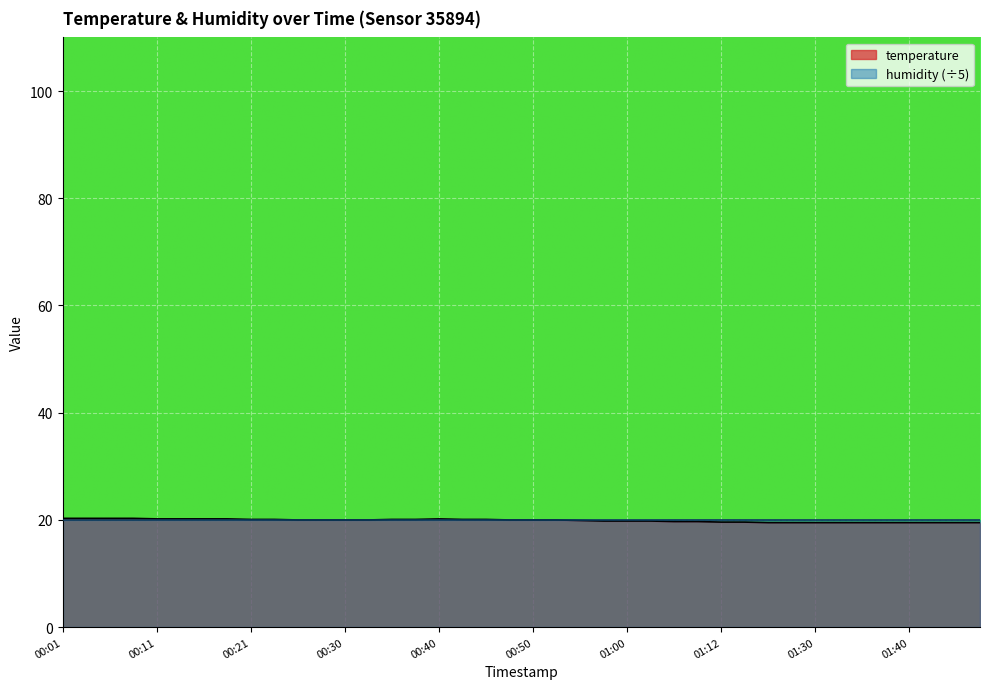

How many data points are above 20?

15